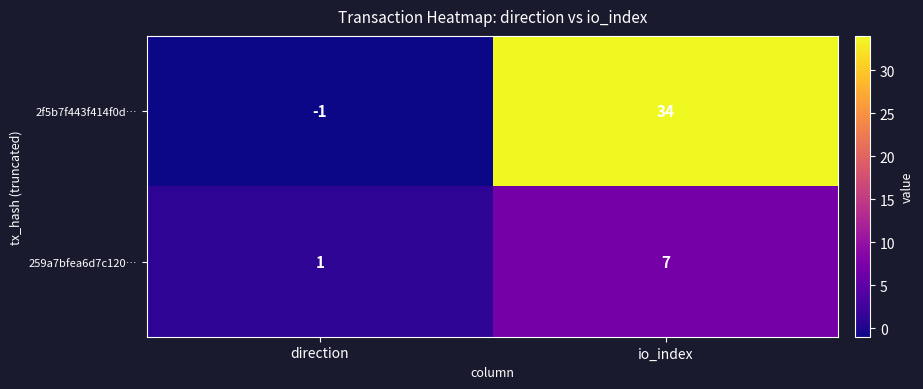

What is the total value across all series at io_index?

41